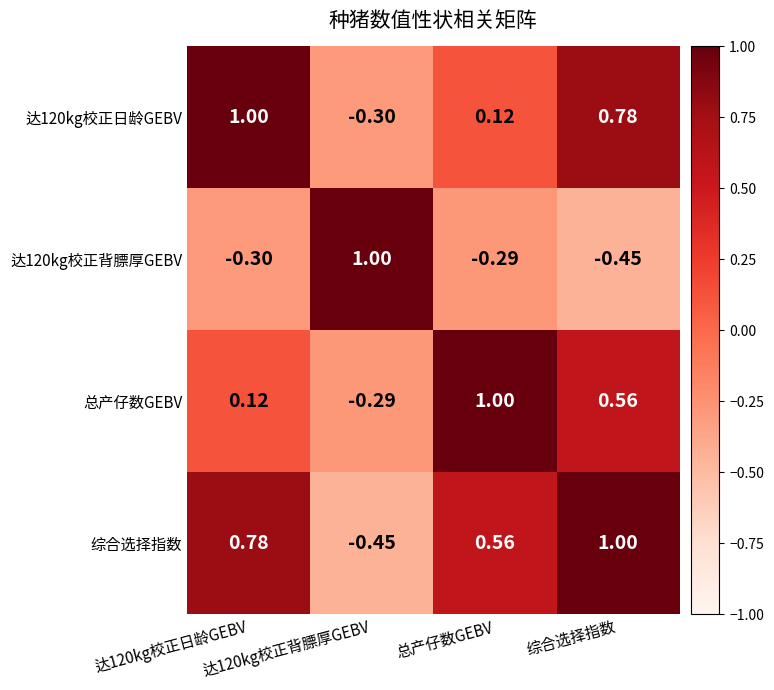

How many data points does each series have?

4